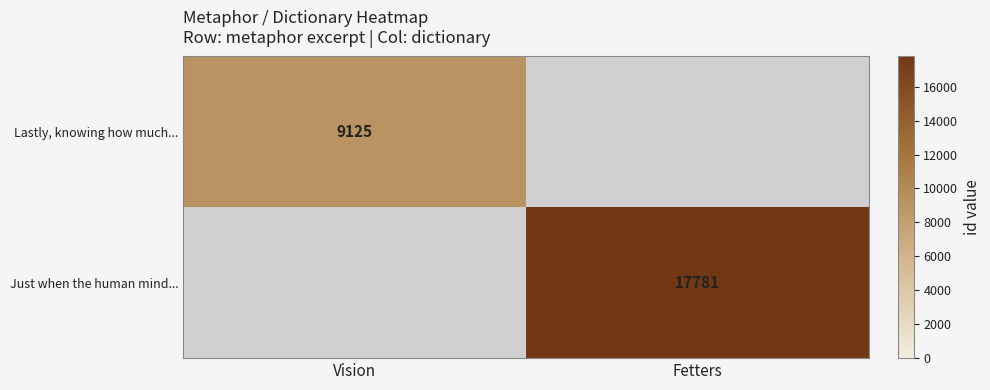

Is it true that Lastly, knowing how much... equals 4748 at Vision?

False